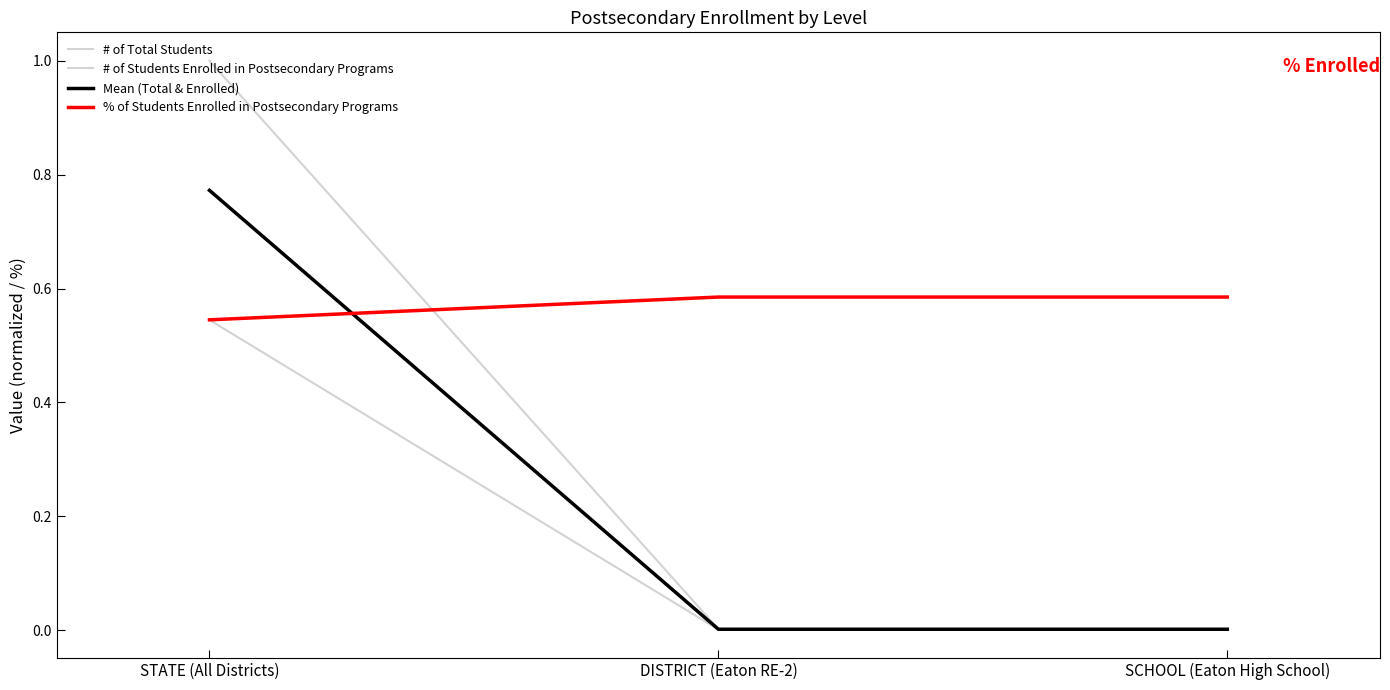

Which has a higher value, DISTRICT (Eaton RE-2) or SCHOOL (Eaton High School)?

DISTRICT (Eaton RE-2)